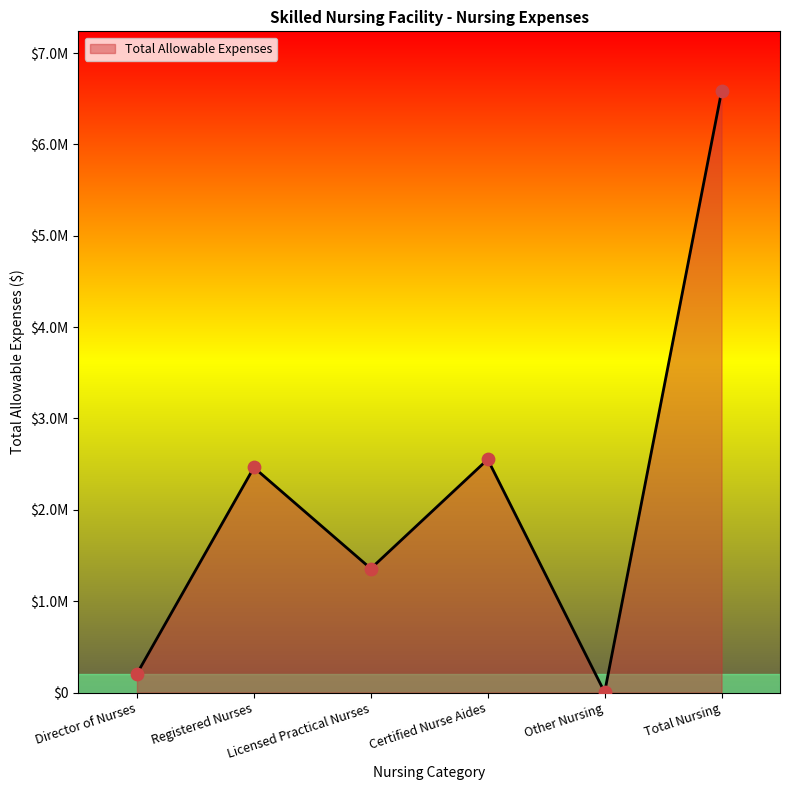

Which has a higher value, Registered Nurses or Certified Nurse Aides?

Certified Nurse Aides